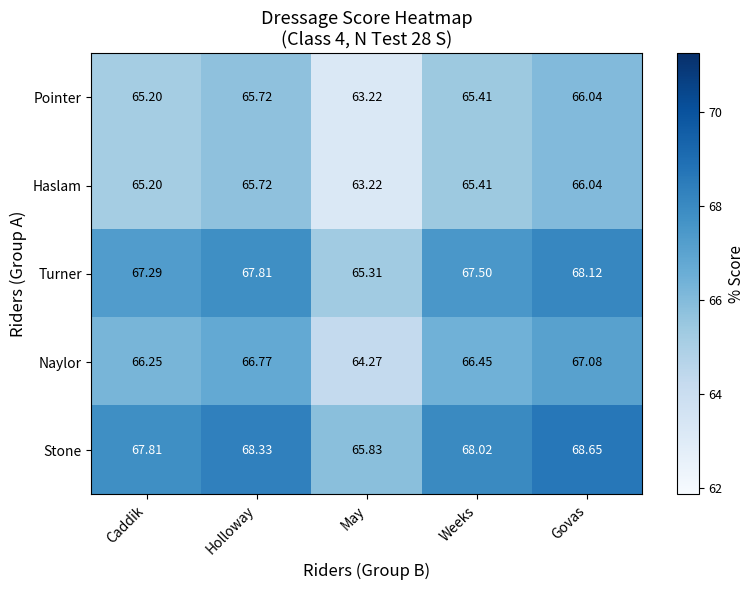

What is the smallest value displayed?

63.2